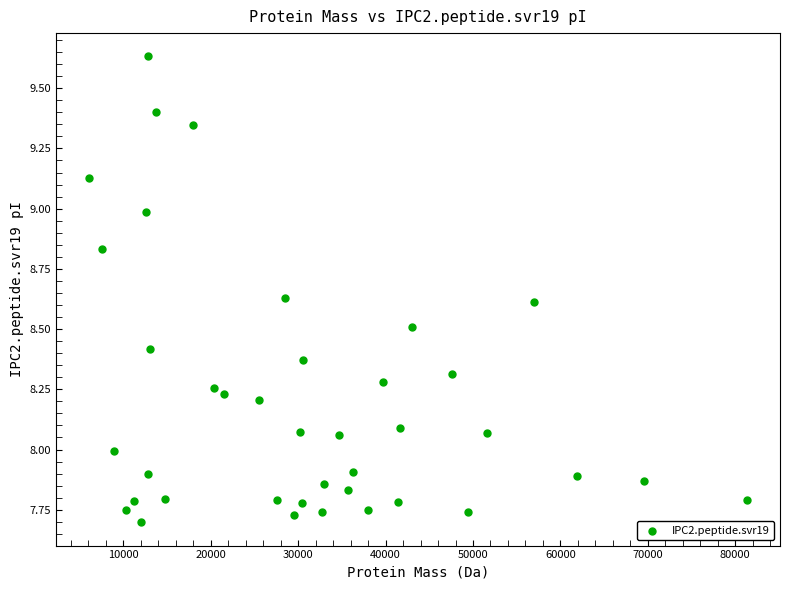

What is the range of Y values (max minus min)?

1.9